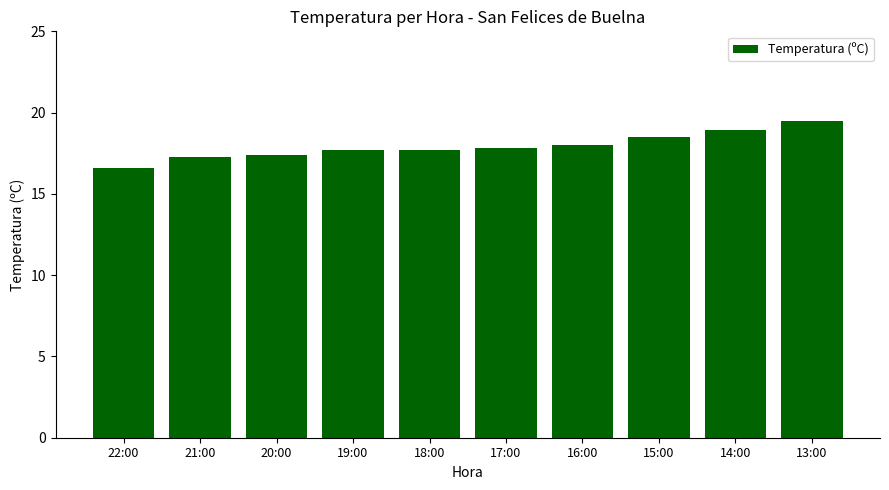

Which category has the highest value across all series?

13:00